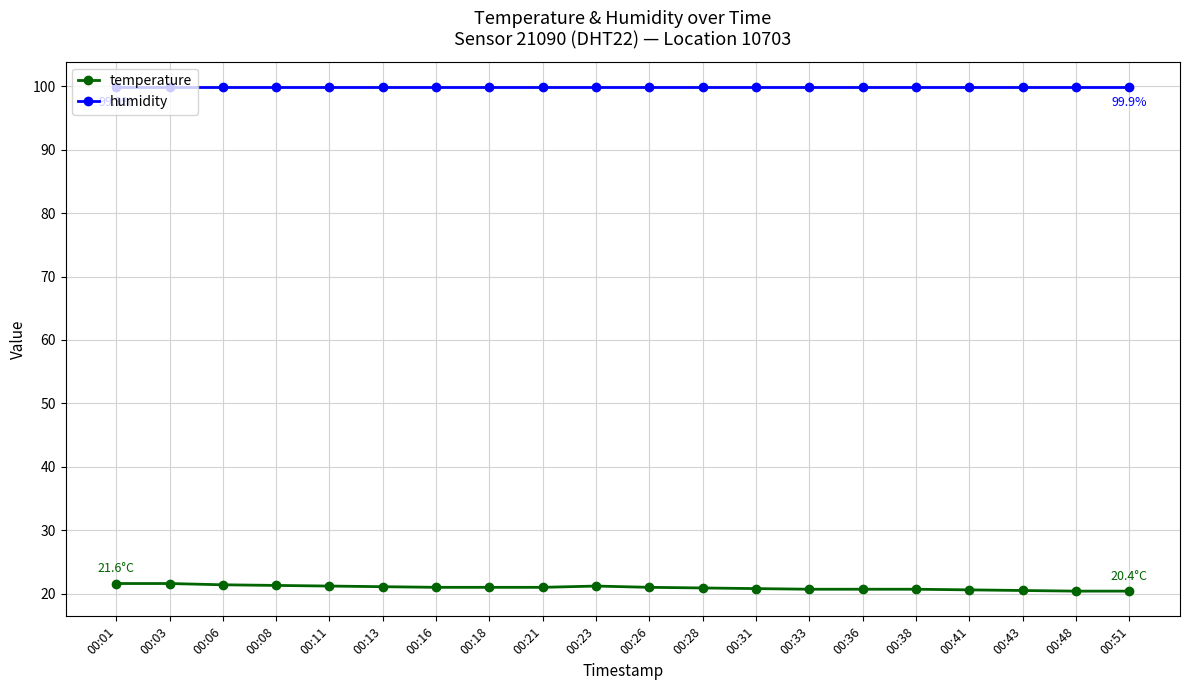

What value does the humidity series have at 00:08?

99.9